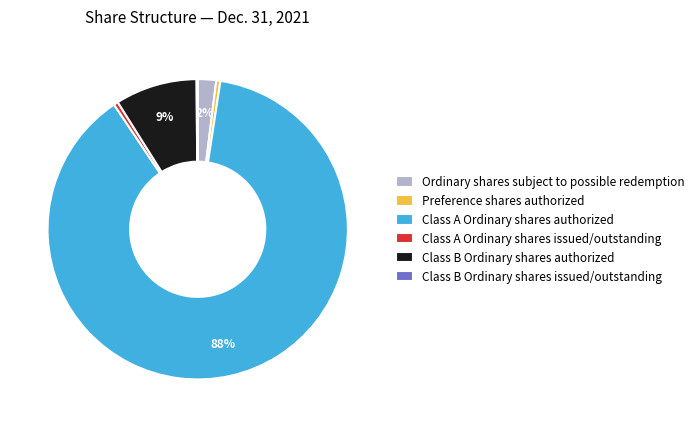

To the nearest percent, what is the combined percentage of Class A Ordinary shares issued/outstanding and Class B Ordinary shares authorized?

9%